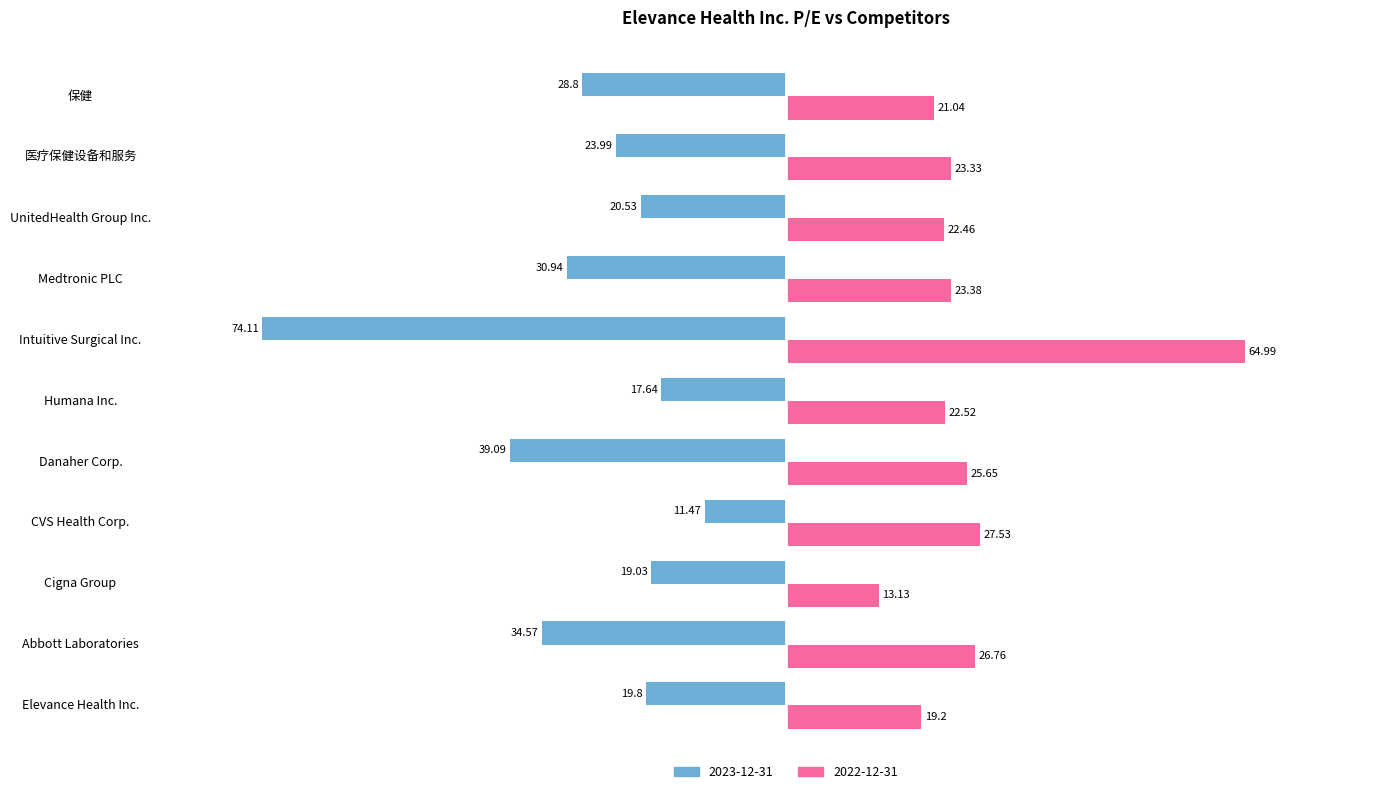

Which series has the largest range (max minus min)?

2023-12-31